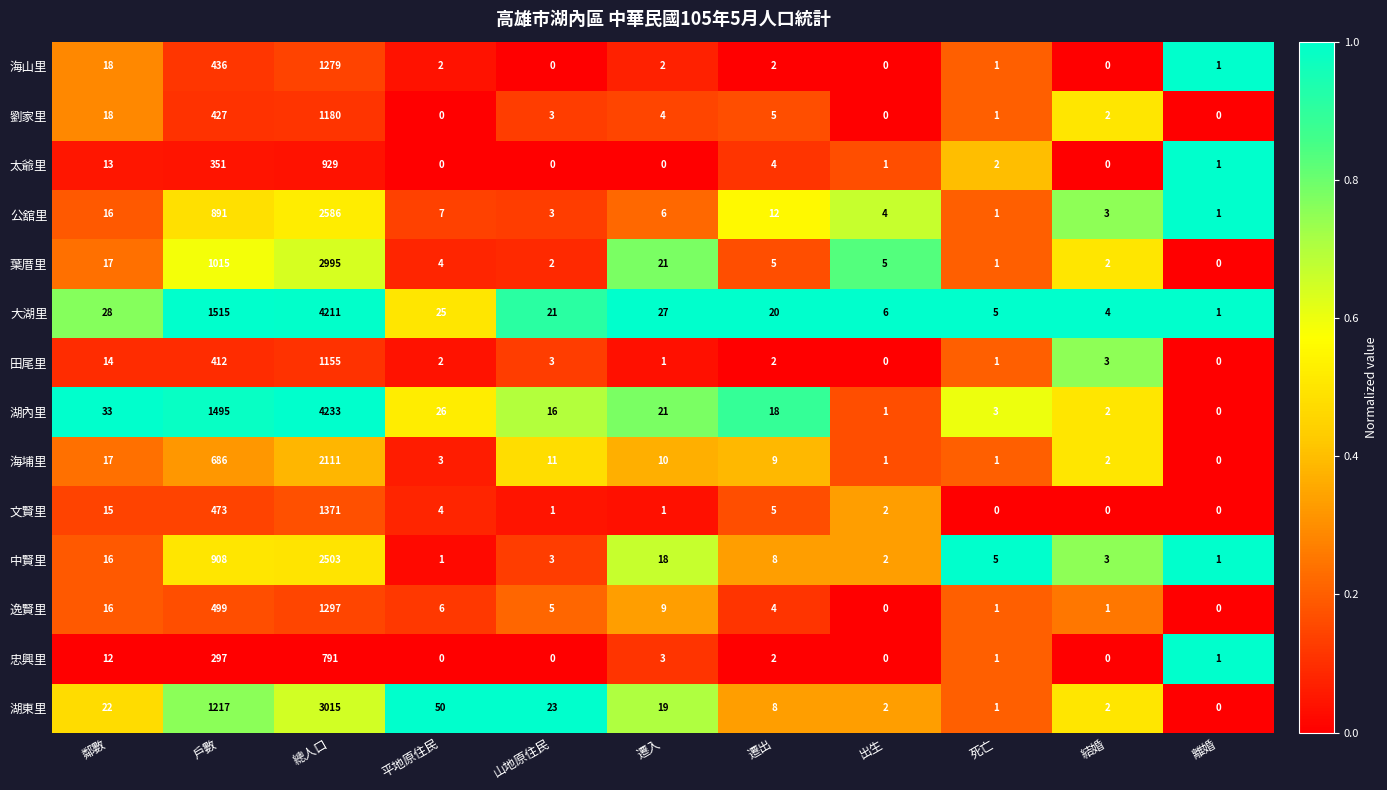

Rank the series by their maximum value, from lowest to highest.

忠興里, 太爺里, 田尾里, 劉家里, 海山里, 逸賢里, 文賢里, 海埔里, 中賢里, 公舘里, 葉厝里, 湖東里, 大湖里, 湖內里